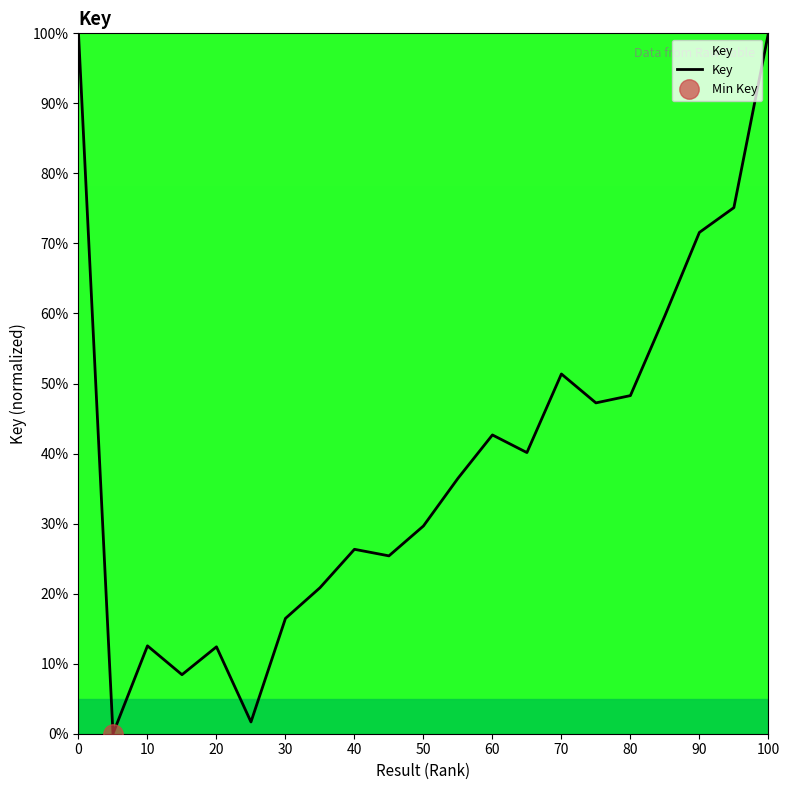

True or false: there are more than 0 points higher than both neighbors.

True